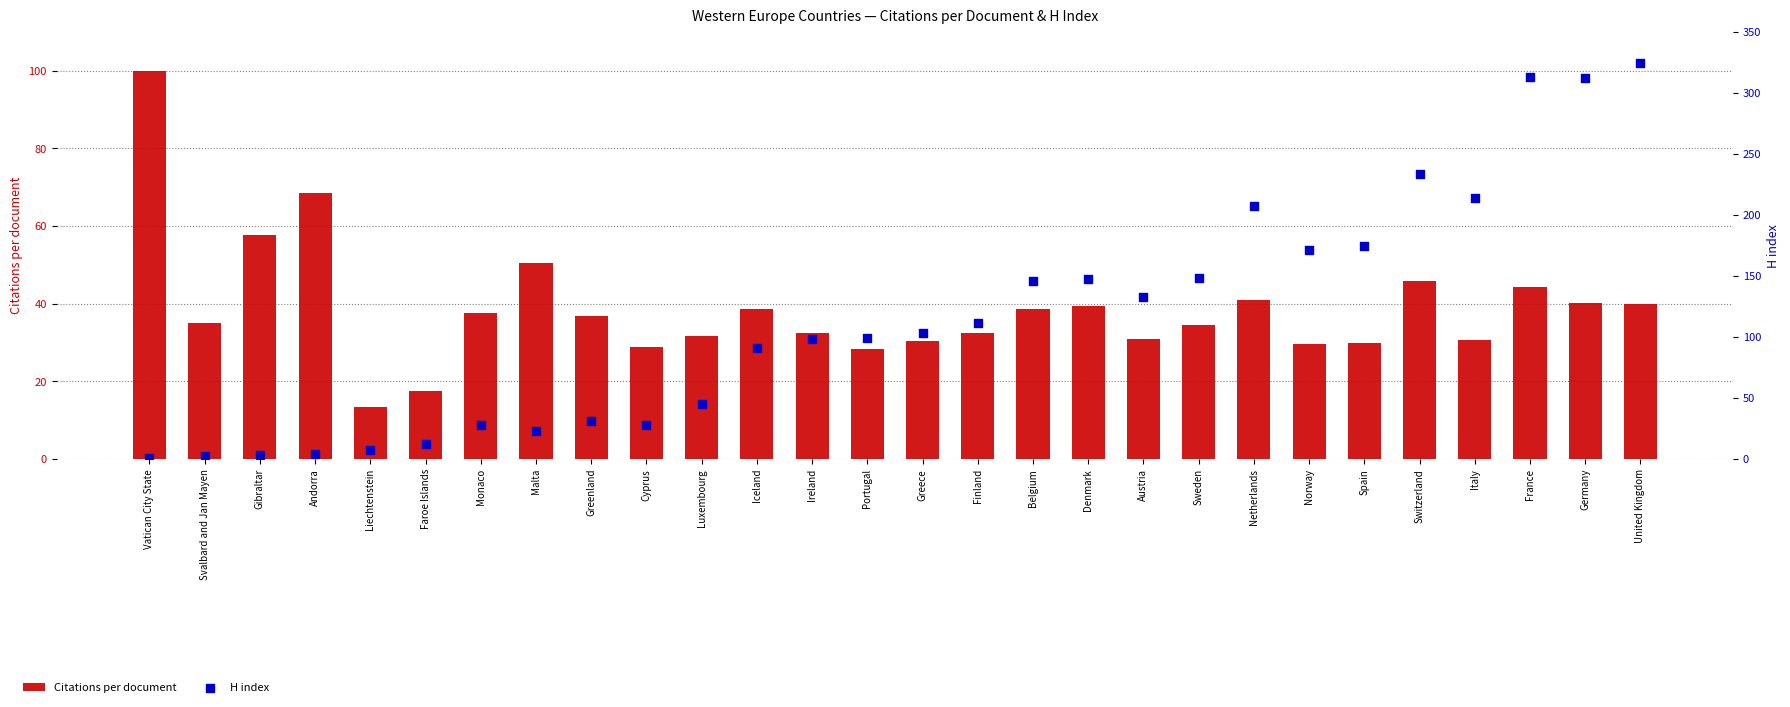

Is the value of Citations per document at Faroe Islands greater than the value of H index at Cyprus?

No